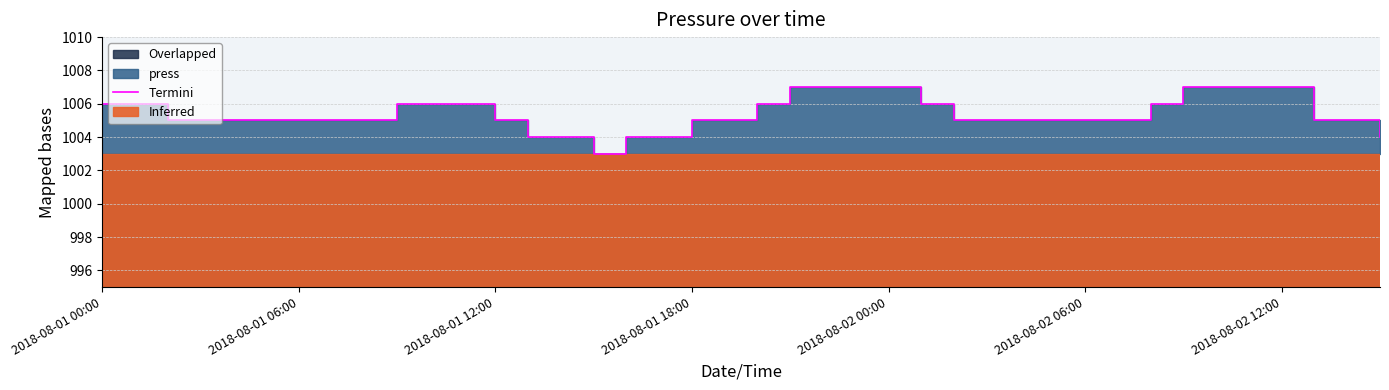

What is the ratio of the value at 25 to the value at 39?

1.0